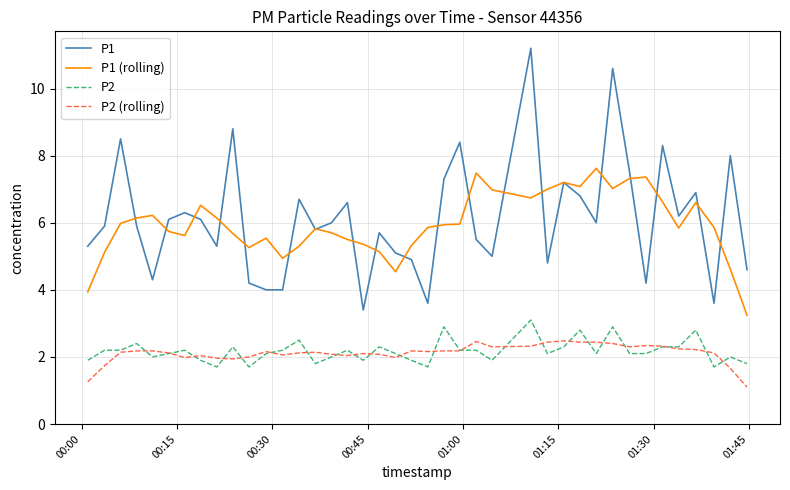

What is the minimum value shown in the chart?

1.1